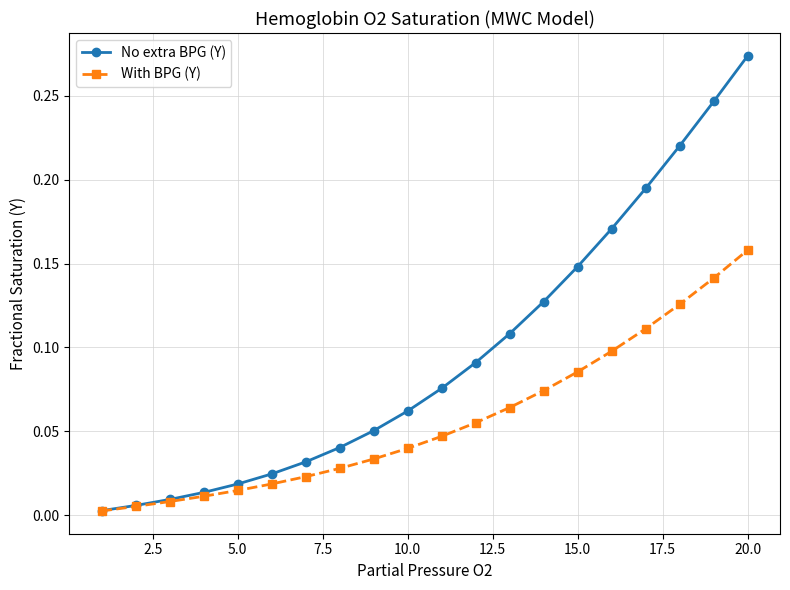

List the series in order of their overall mean, highest first.

No extra BPG (Y), With BPG (Y)